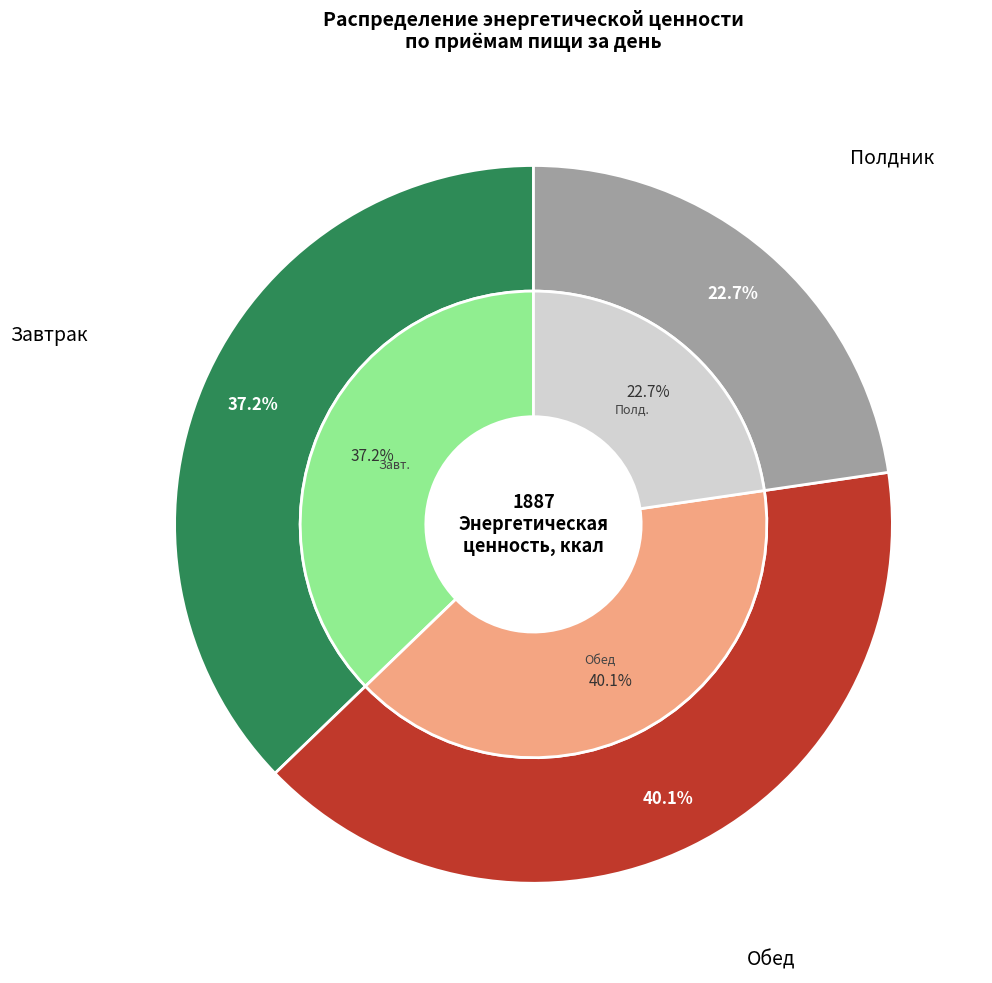

Combined, what portion of the pie is Полдник and Обед?

62.8%